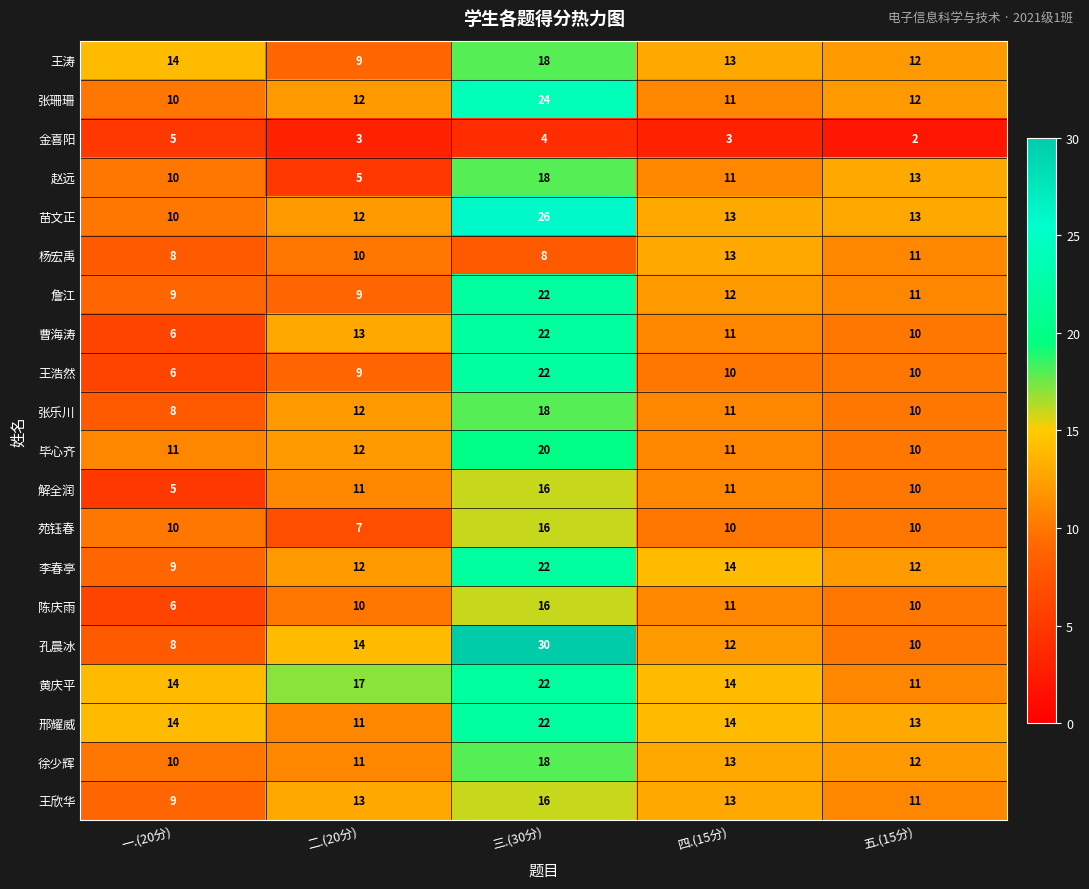

At which category is the sum across all series the highest?

三.(30分)